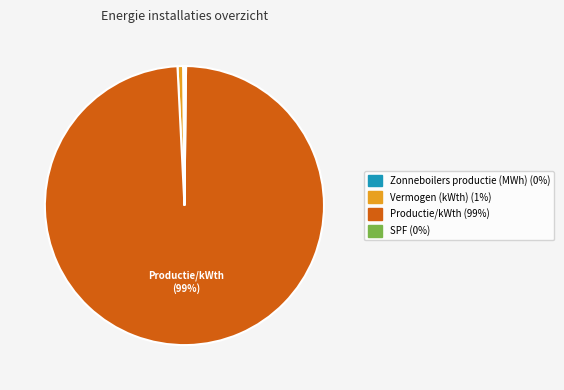

To the nearest percent, what is the difference between the largest and smallest slice percentages?

99%